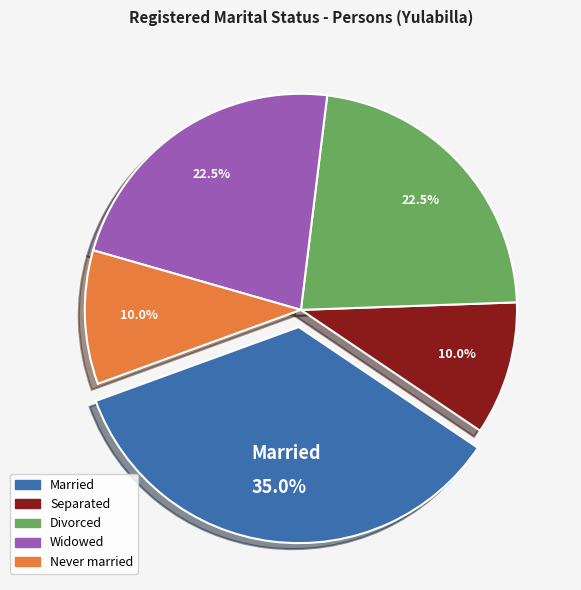

Approximately how many times larger is the value at Married compared to Never married?

3.5